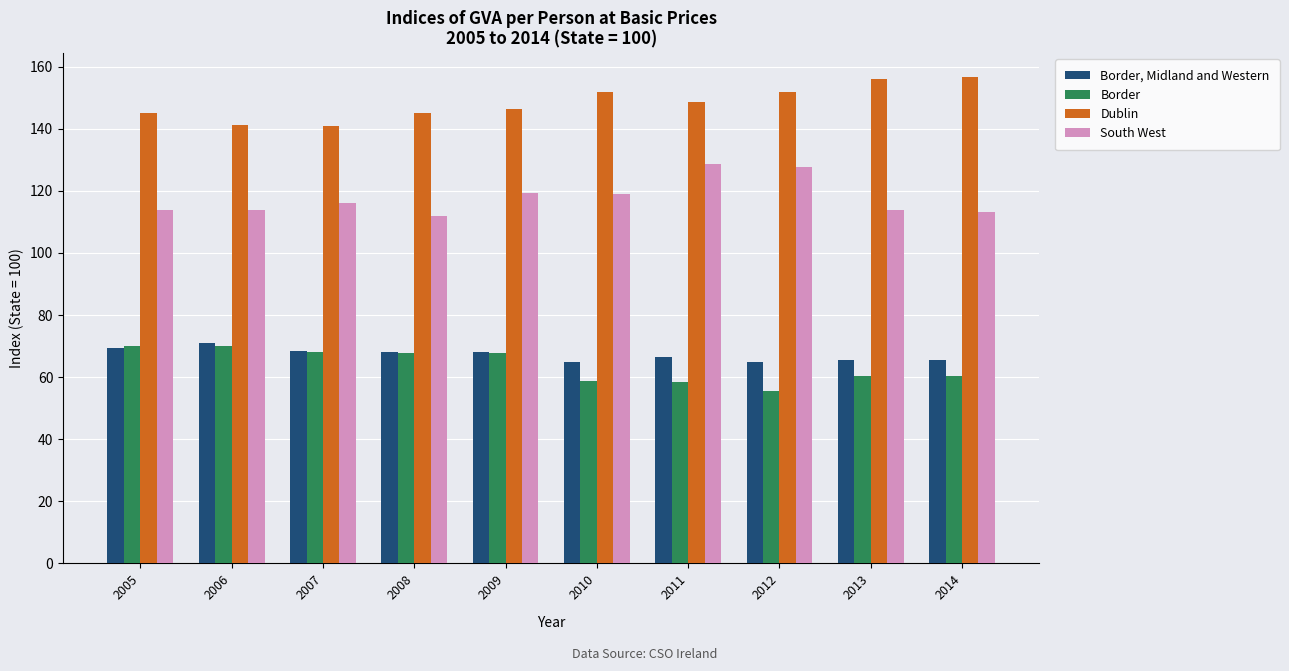

True or false: South West has a value of 113.9 at 2005.

True